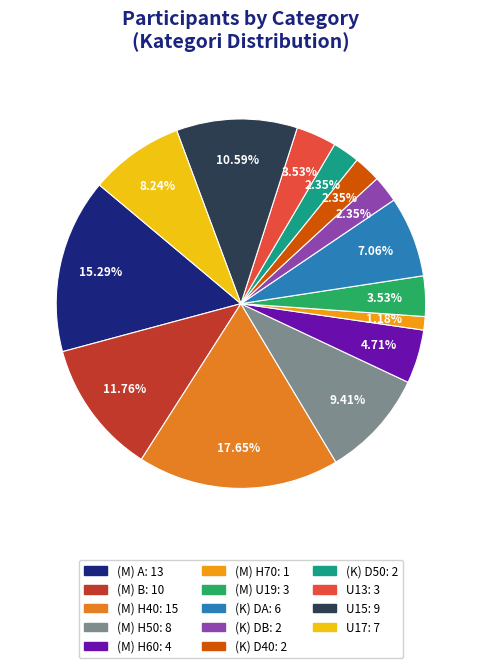

What percentage is the (K) D40 slice, to the nearest percent?

2%